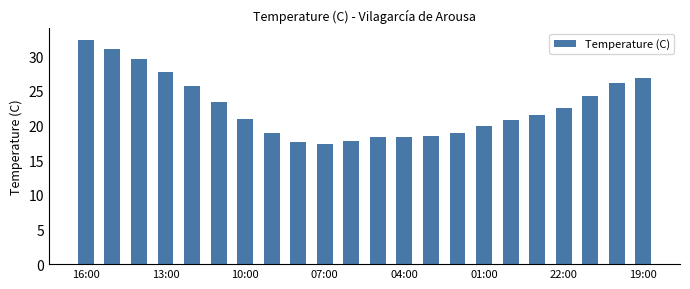

What is the difference between the maximum and minimum values?

15.1